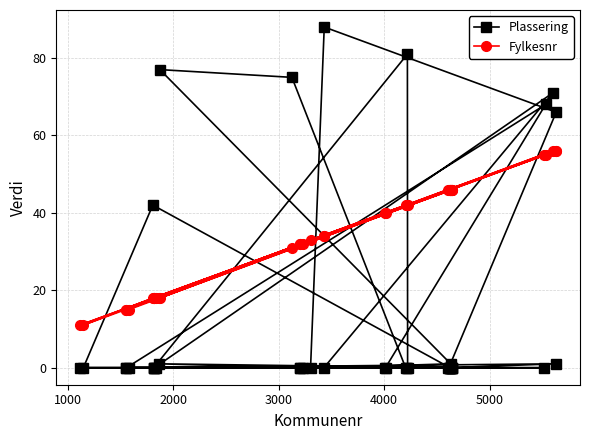

List the series in order of their overall mean, highest first.

Fylkesnr, Plassering